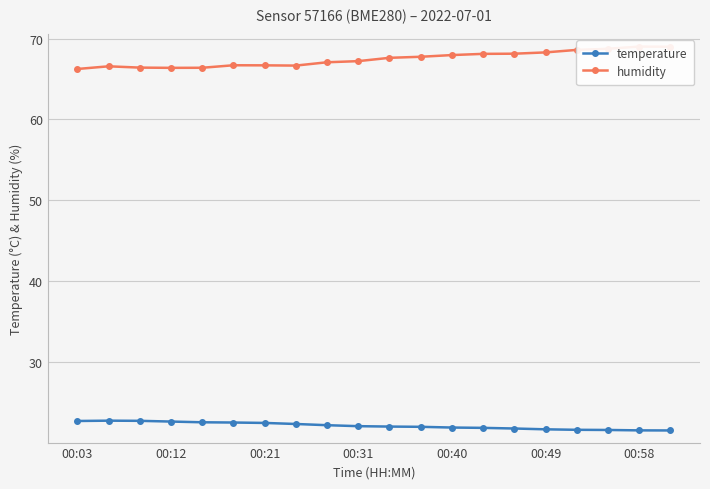

At how many categories does at least one series exceed 66?

20